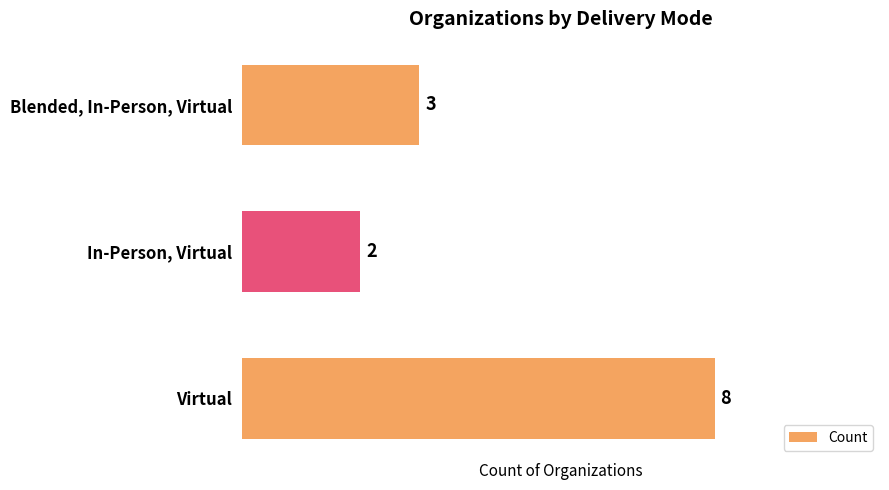

Which category has the lowest value across all series?

In-Person, Virtual